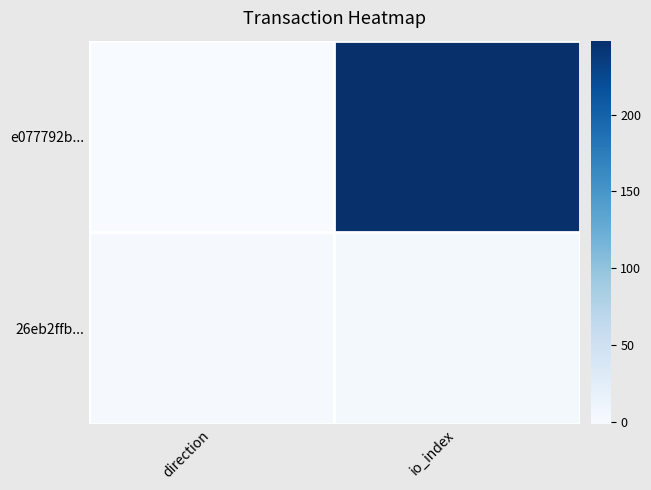

Which label corresponds to the largest value in the chart?

io_index